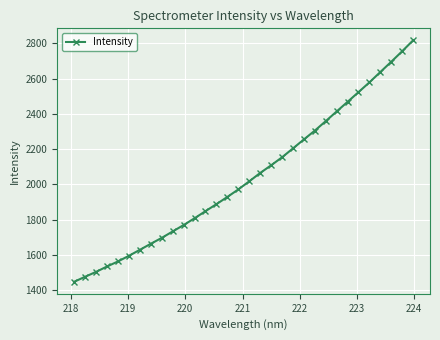

What is the value of the 22nd point from the left?

2254.9